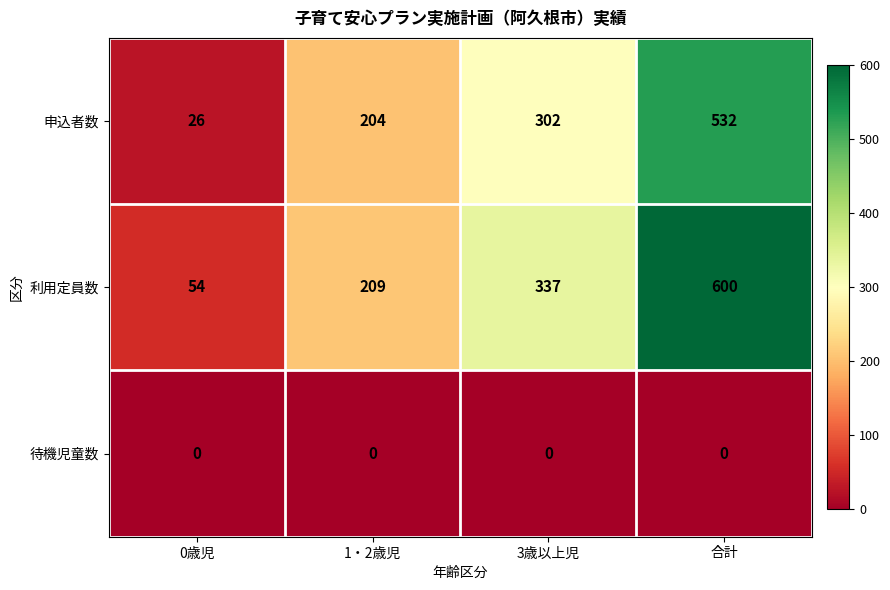

At how many categories does at least one series exceed 378?

1